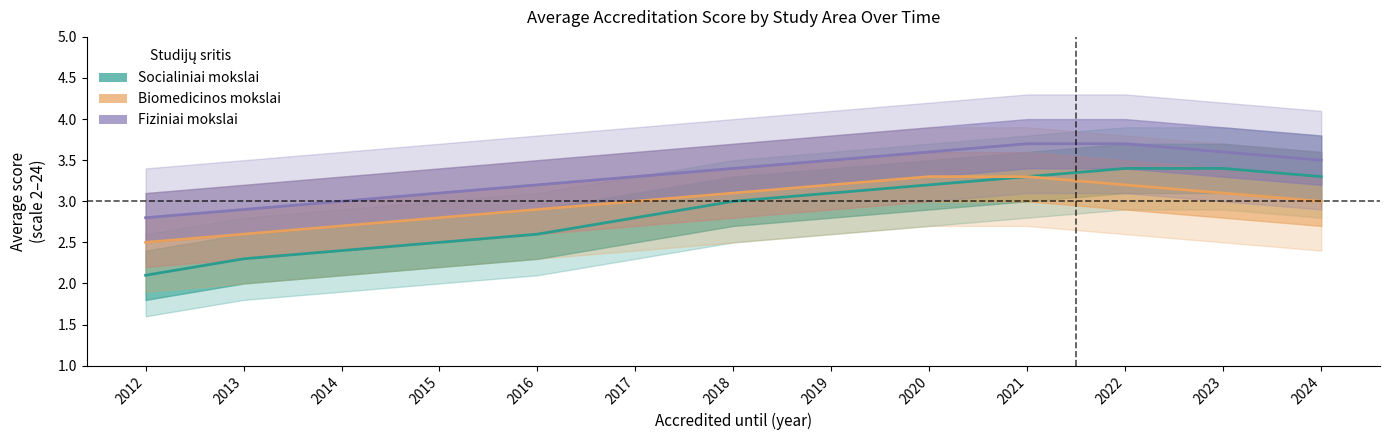

At which label does Socialiniai mokslai reach its peak?

2022